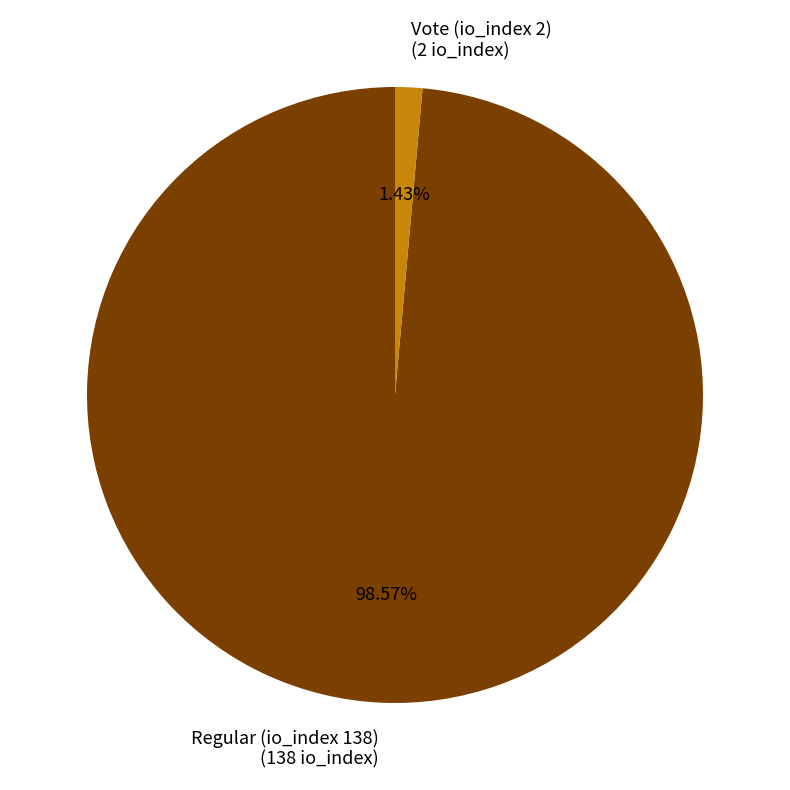

Is the sum of Regular (io_index 138) and Vote (io_index 2) greater than half?

Yes